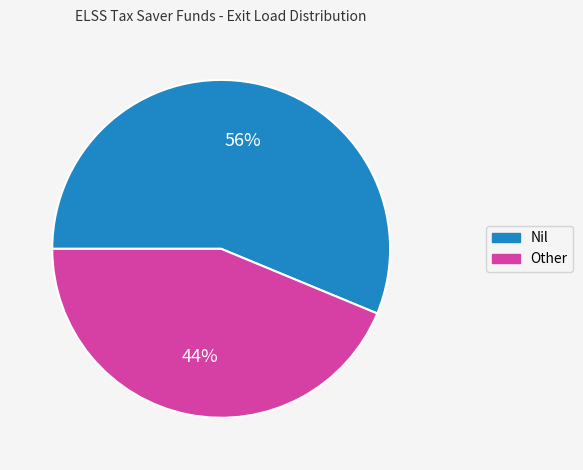

Do Other and Nil together represent more than half of the pie?

Yes